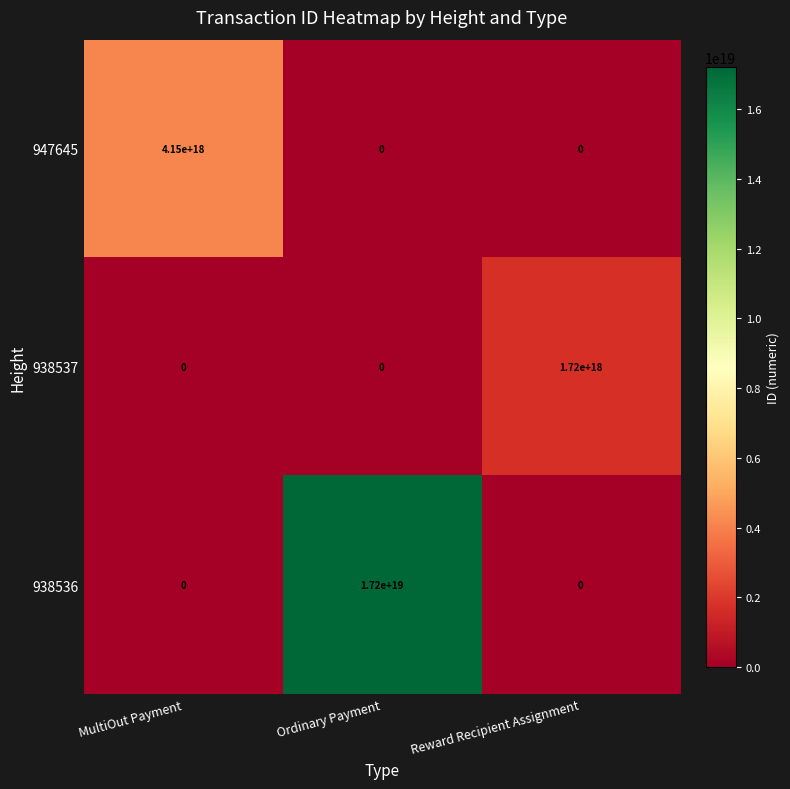

Which series has the largest range (max minus min)?

938536